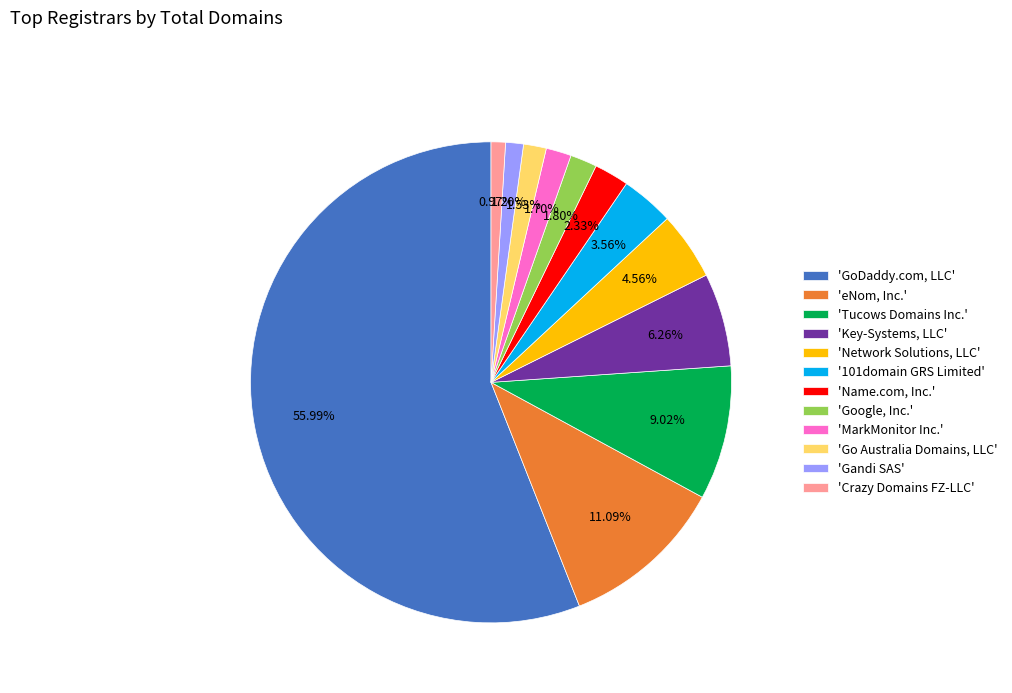

What is the largest slice in the pie chart?

'GoDaddy.com, LLC'